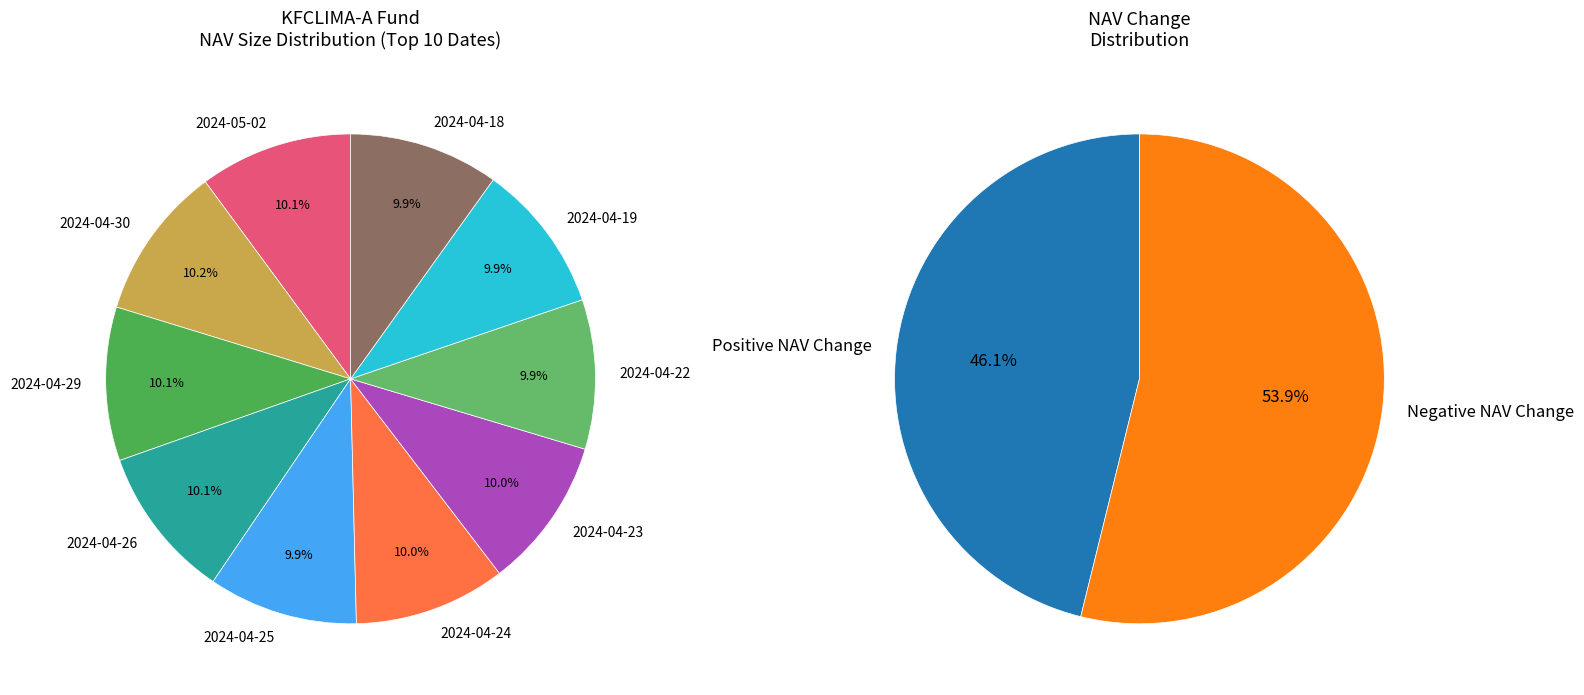

What percentage do 2024-04-24 and 2024-04-29 together represent?

20.2%